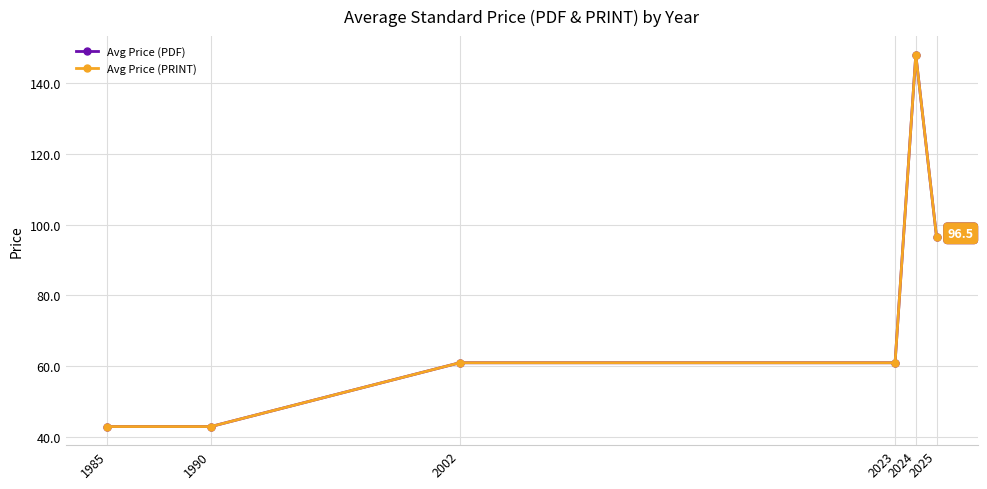

Which category has the lowest value across all series?

1985